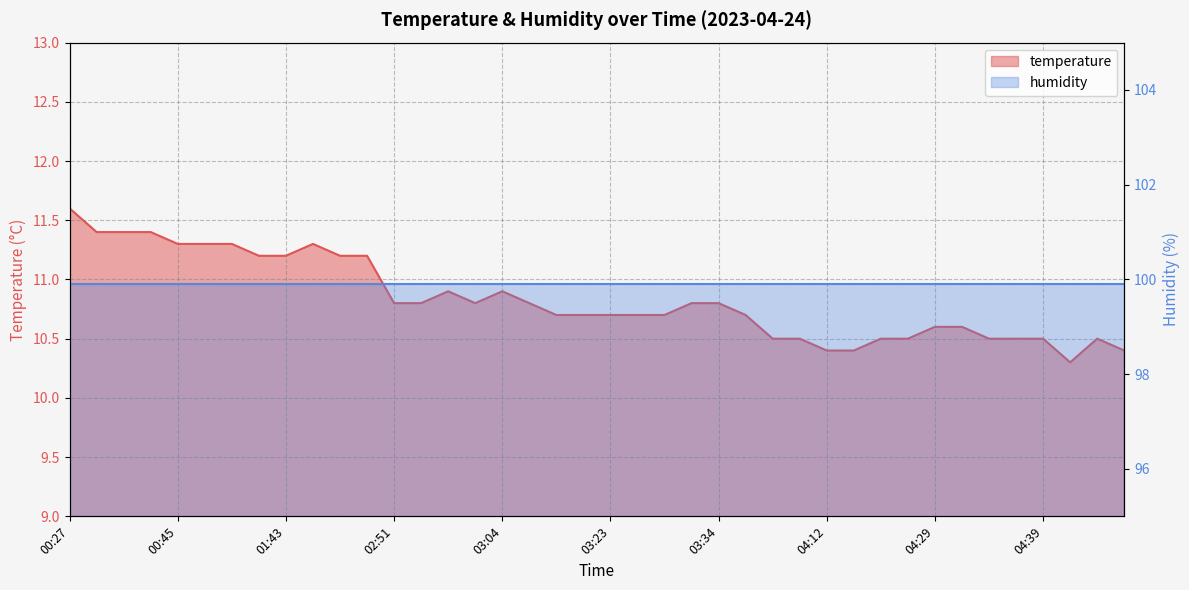

Where is the data nearest to the value 10?

04:45